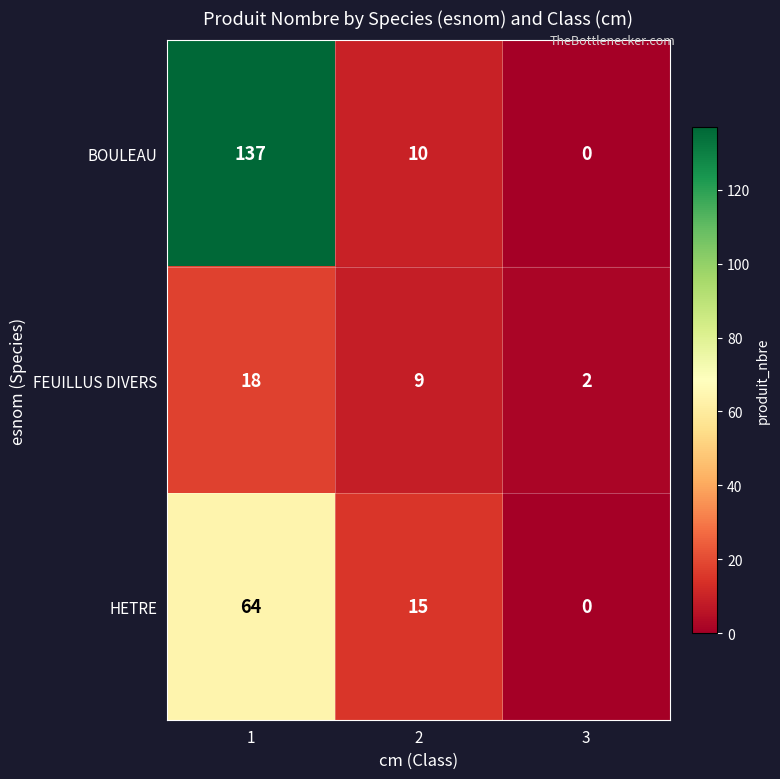

At 2, list the series in order from smallest to largest.

FEUILLUS DIVERS, BOULEAU, HETRE